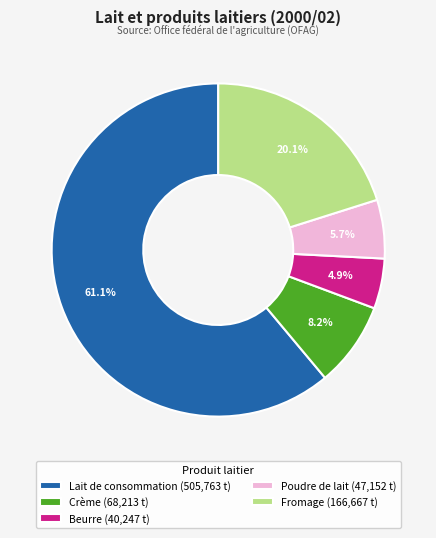

Rank the categories by value from lowest to highest.

Beurre, Poudre de lait, Crème, Fromage, Lait de consommation